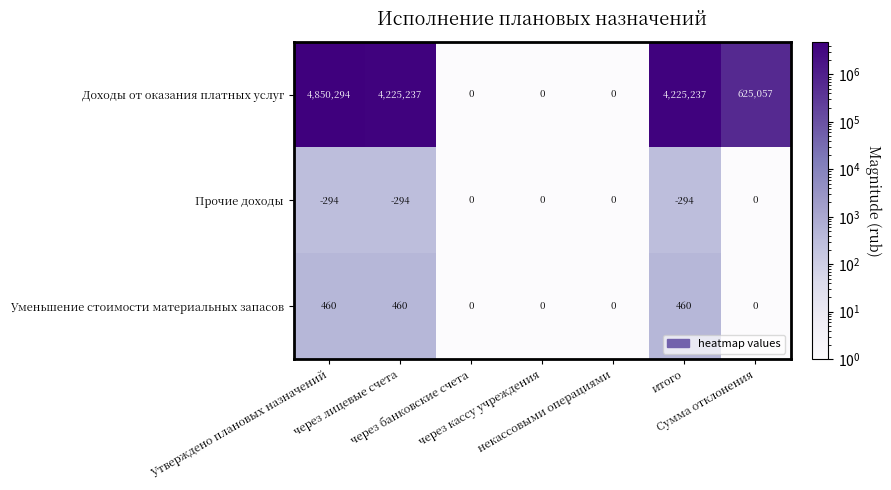

What is the sum of all Уменьшение стоимости материальных запасов values?

1380